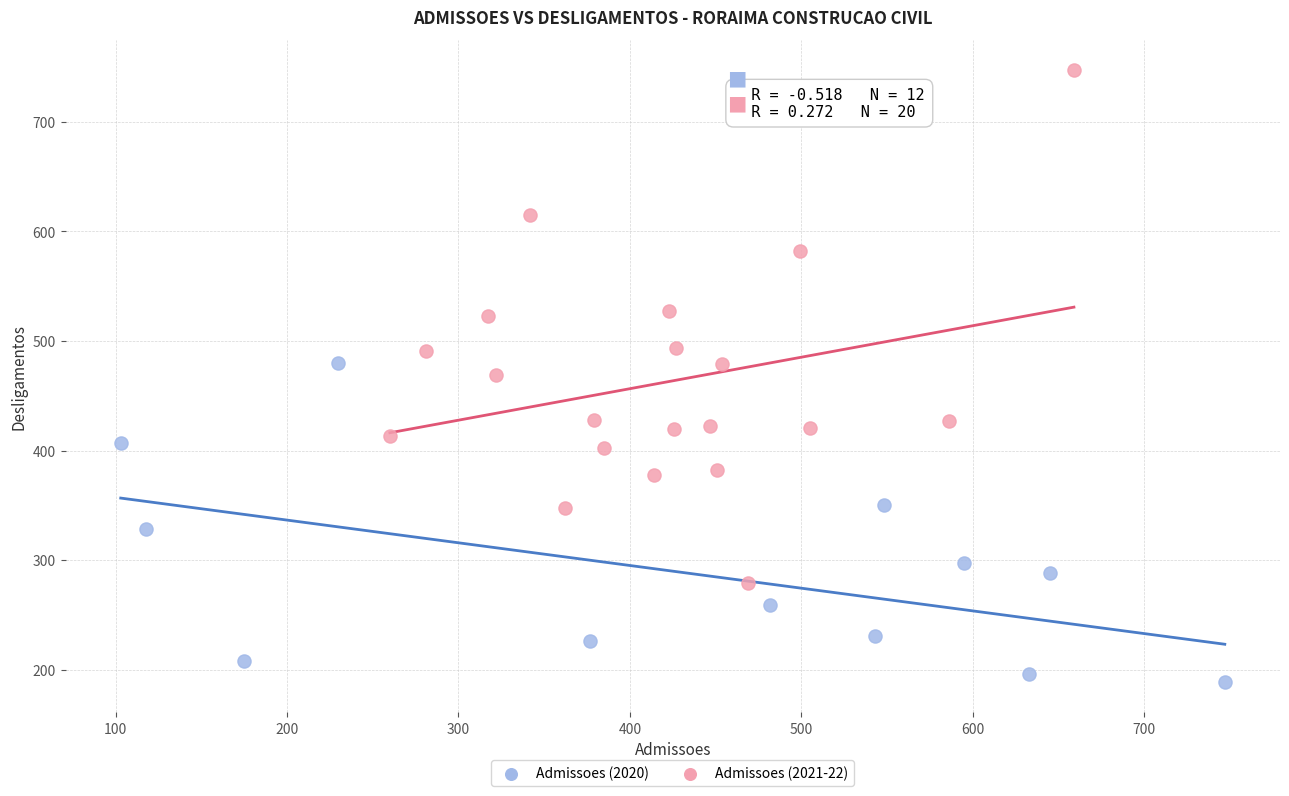

Which series has the largest Y range (max minus min)?

Admissoes (2021-22)